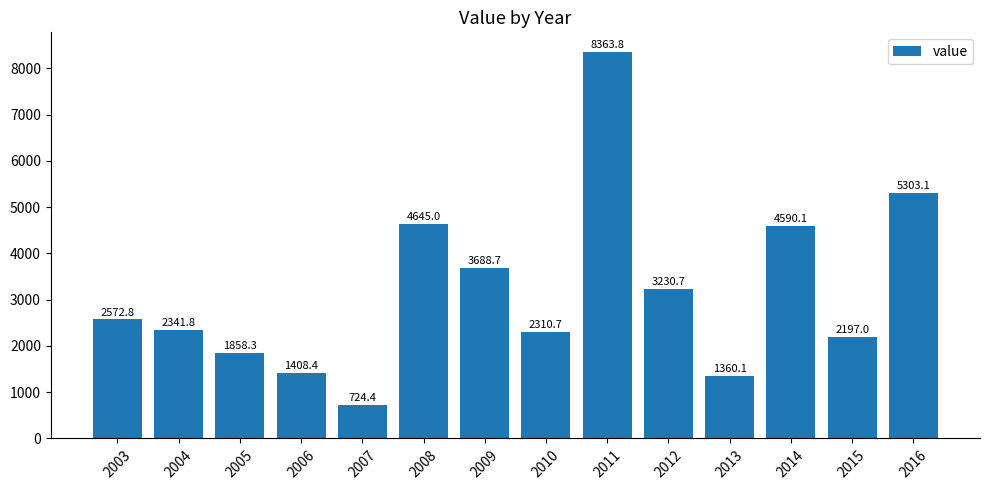

What is the difference between the maximum and minimum values?

7639.4